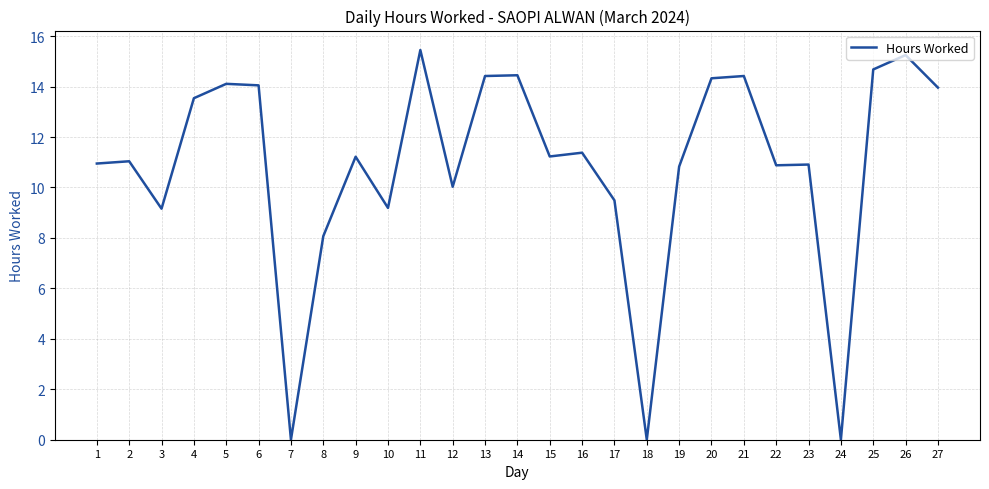

What value does the data have at 17?

9.5